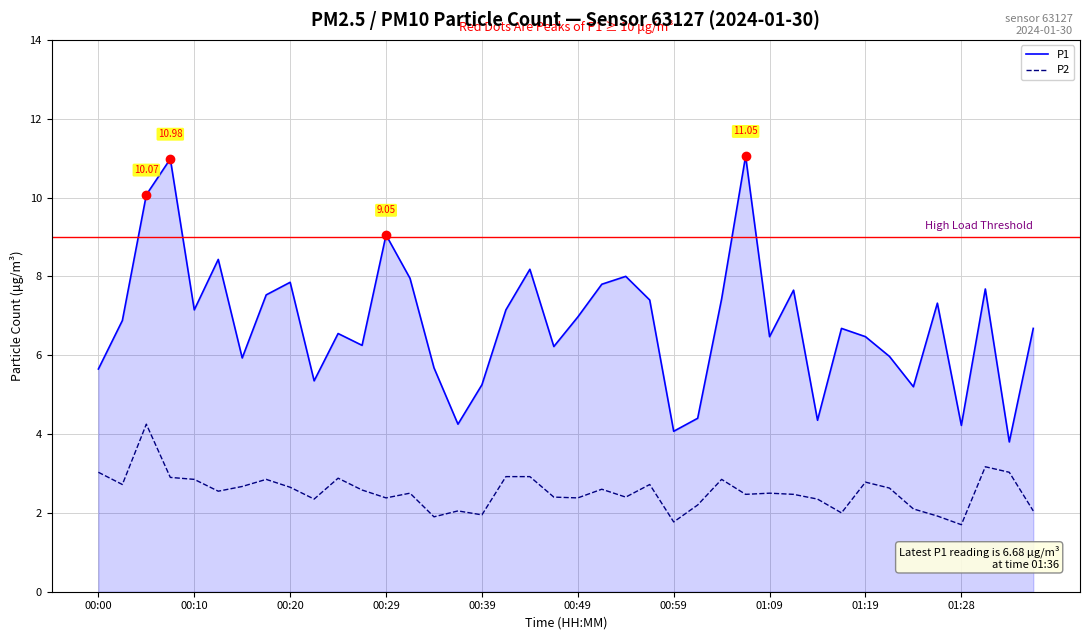

What is the difference between the second highest and second lowest values in the P2 series?

1.4